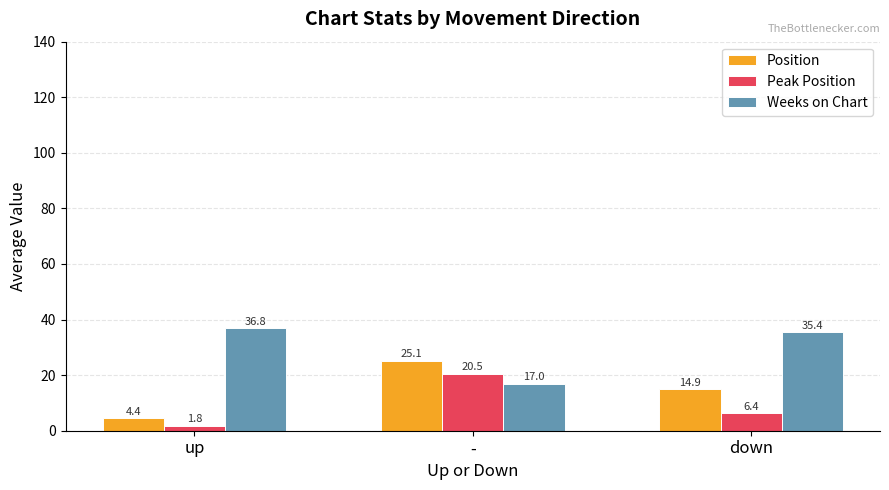

How many values in the Position series are below 14?

1